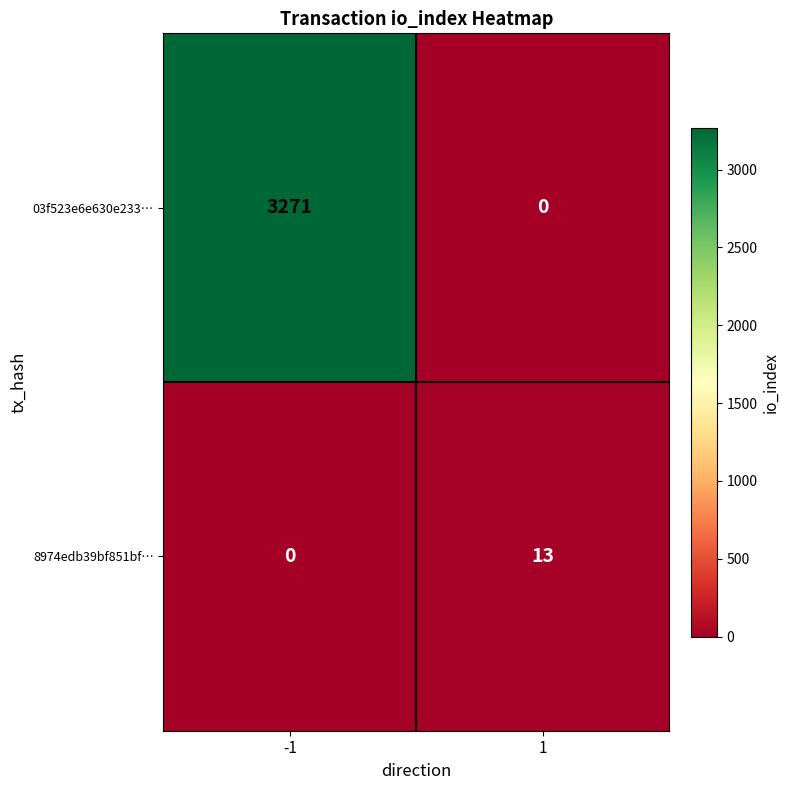

What is the maximum value for 8974edb39bf851bf…?

13